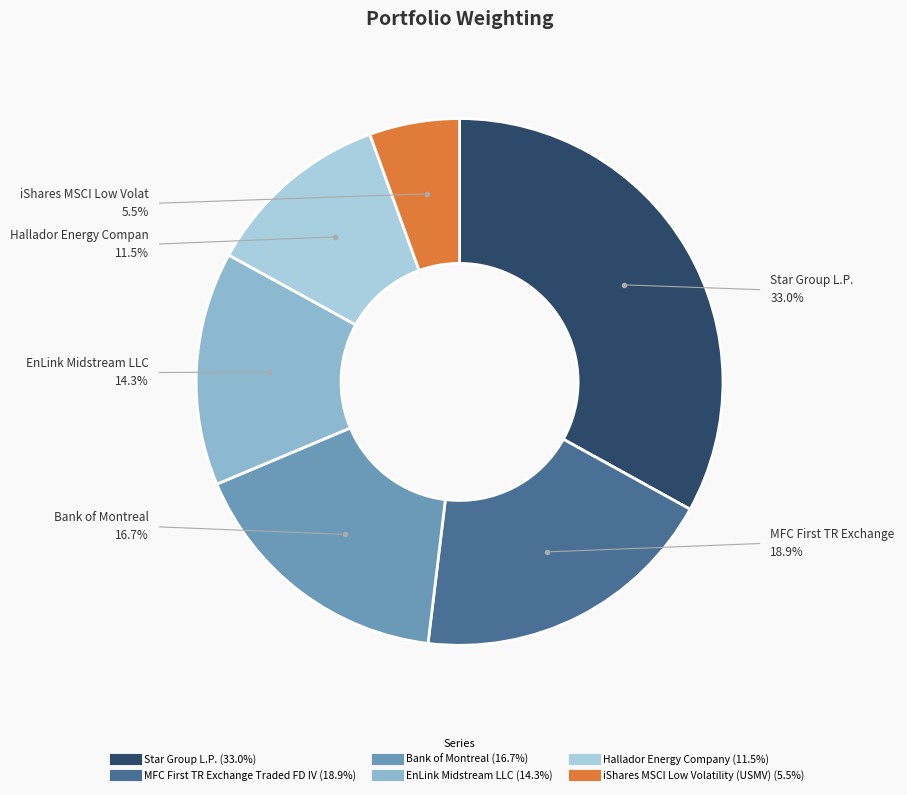

How many slices are in this pie chart?

6